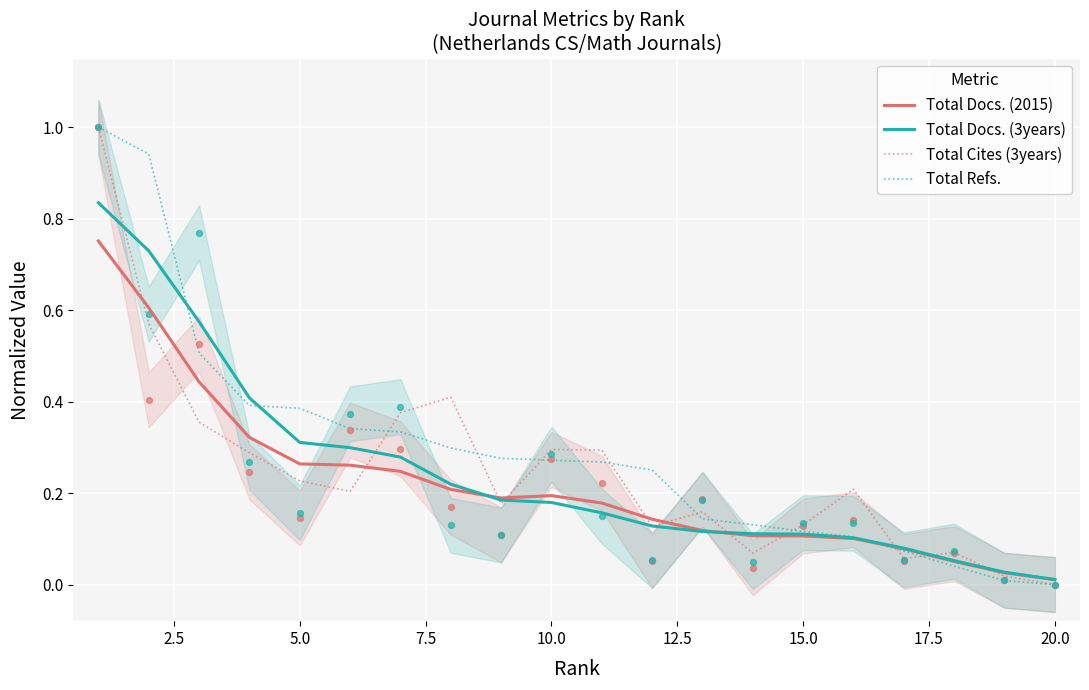

Which series contains the highest Y value?

Total Cites (3years)